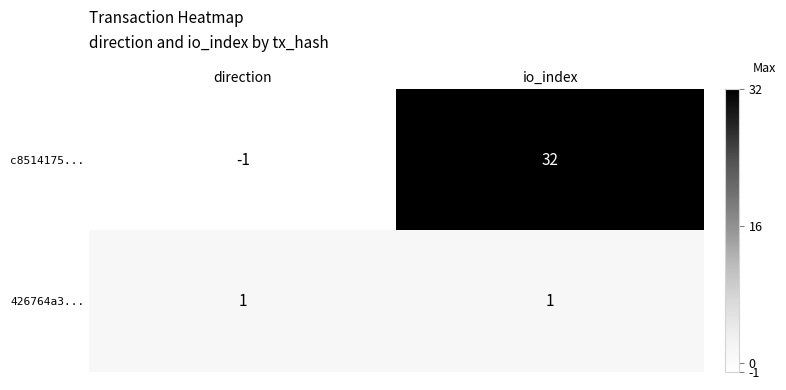

At how many categories does at least one series exceed 0?

2